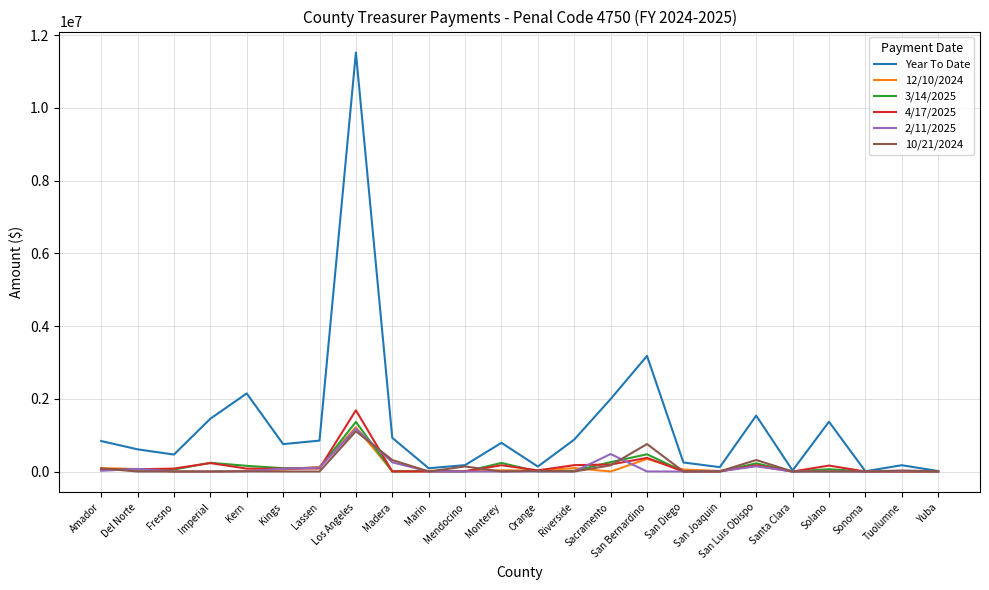

Which series has the largest total across all categories?

Year To Date